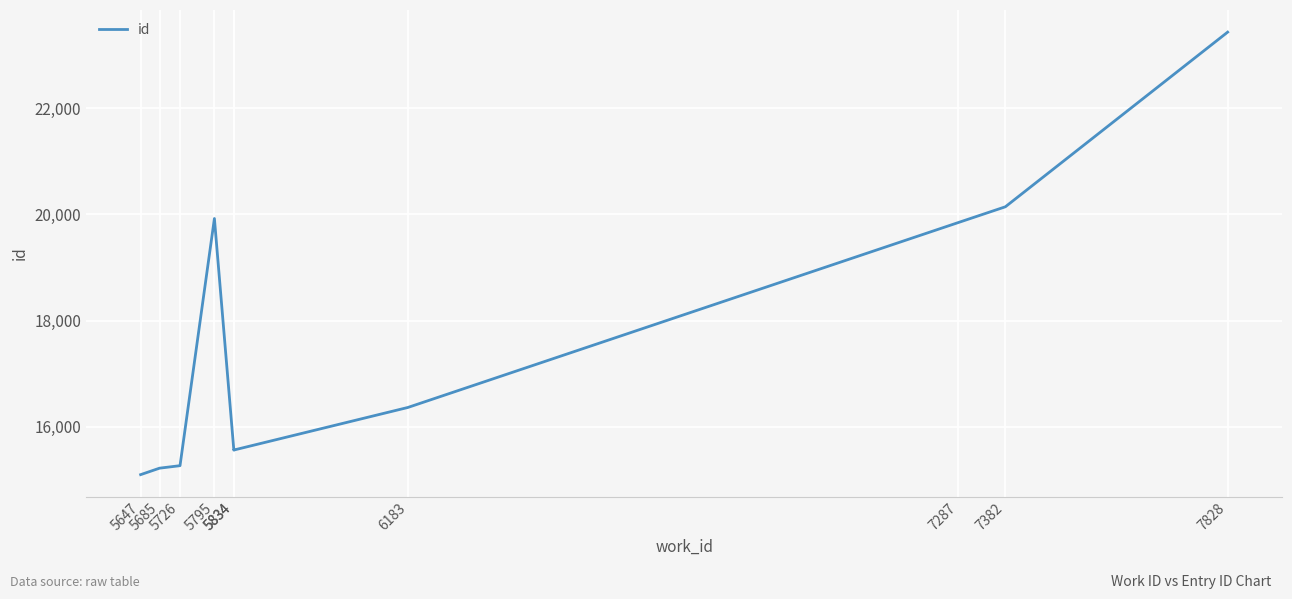

At which label does the data first exceed 16360?

5795